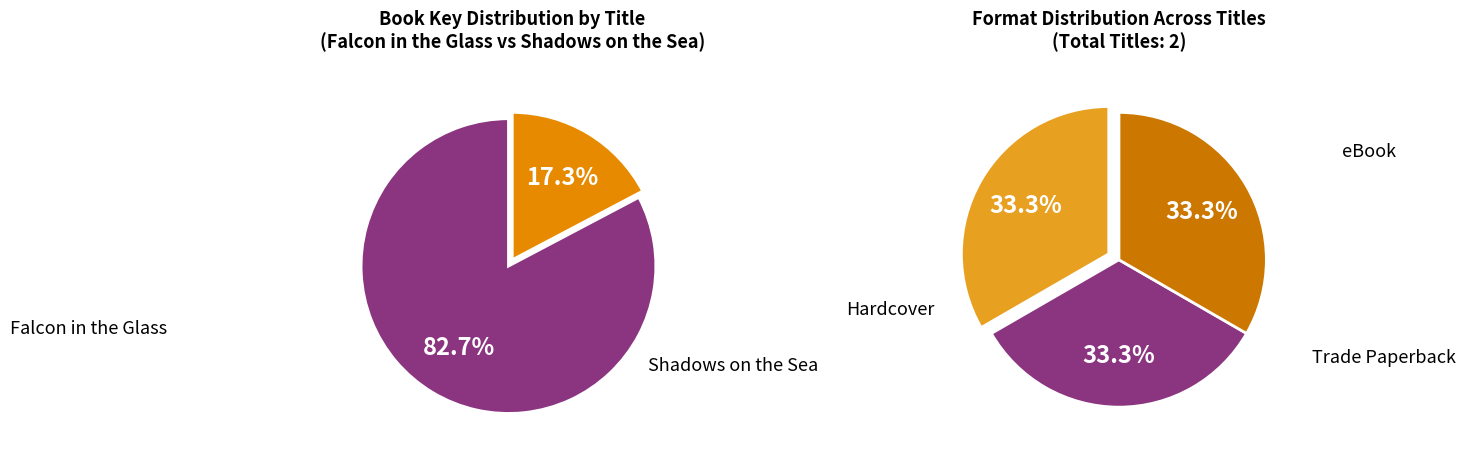

Is the sum of 9780689849275 and 9781442429901 greater than half?

No